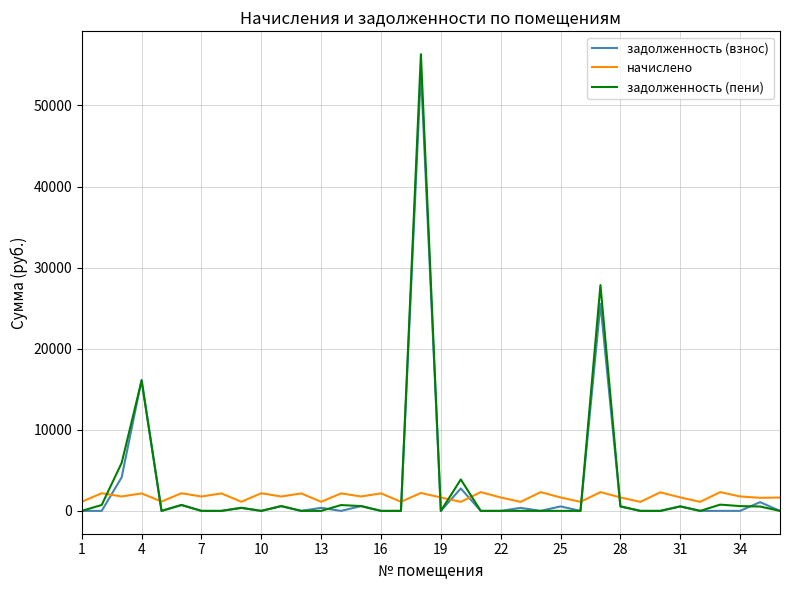

Which series has the largest range (max minus min)?

задолженность (пени)